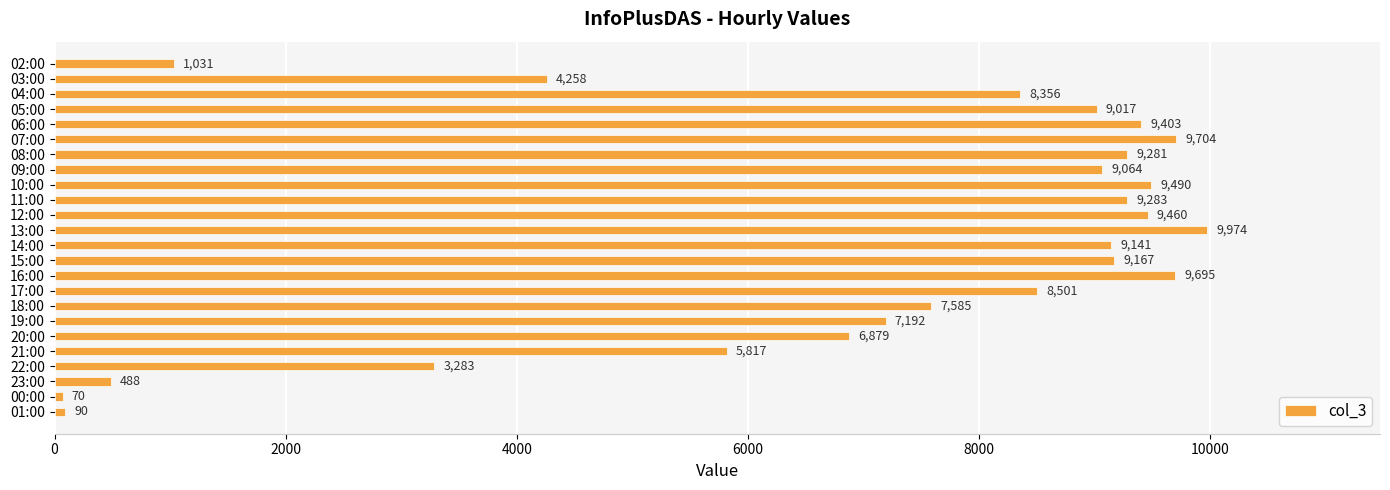

What position from the bottom is 16:00?

10